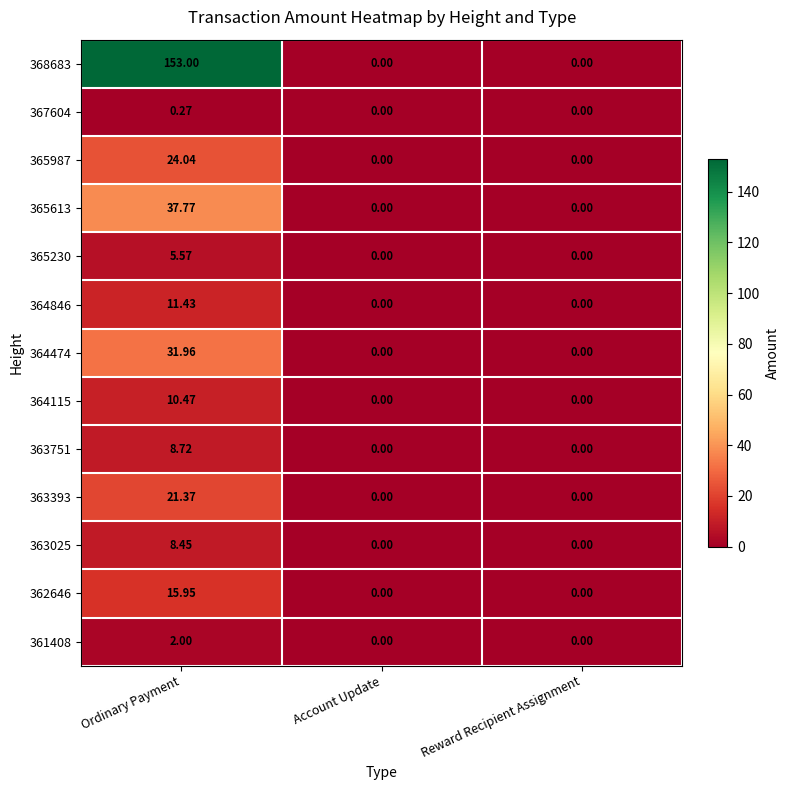

At which category is the sum across all series the highest?

Ordinary Payment